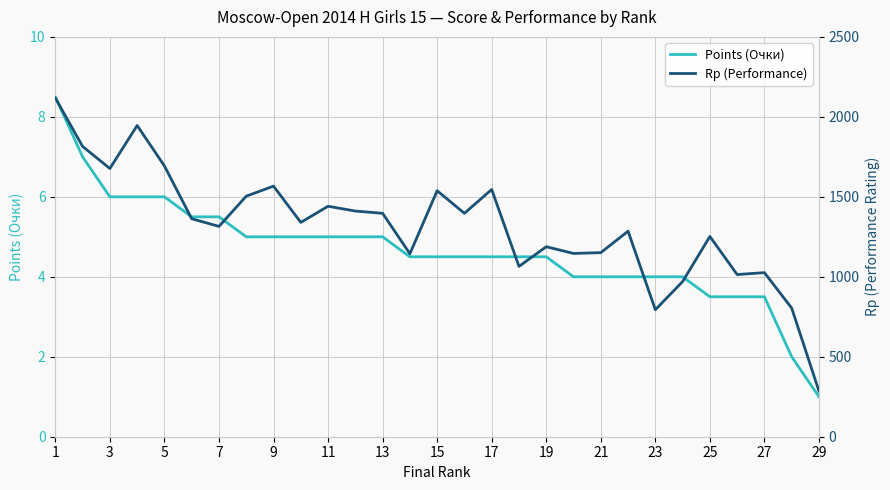

The Points (Очки) series shows 2.0 at 29. True or false?

False